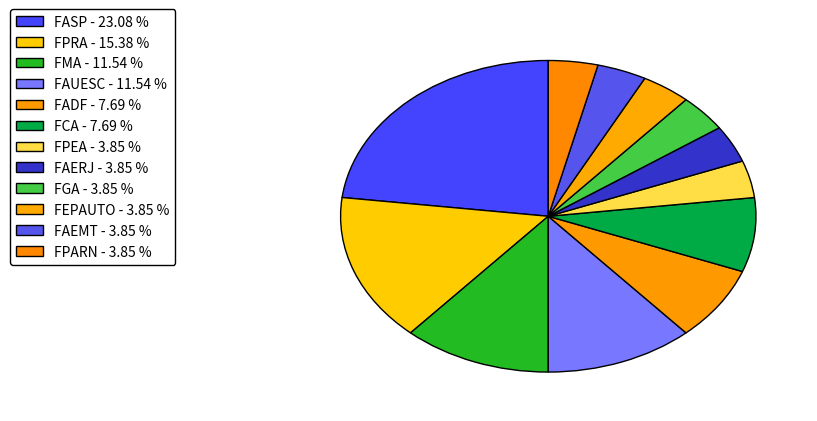

How many slices are in this pie chart?

12